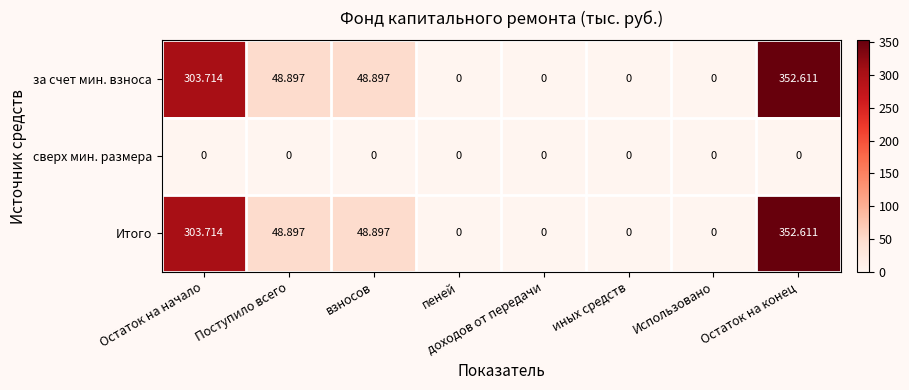

How many positive values does the Итого series have?

4